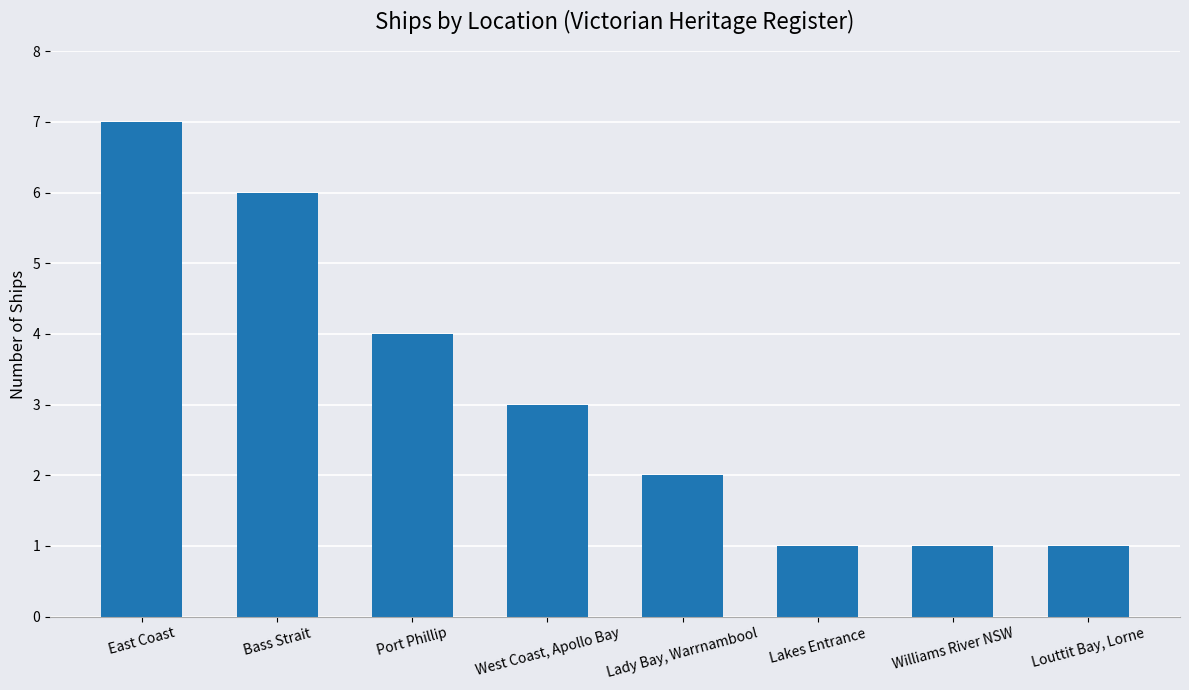

How many values are between 1 and 6?

7